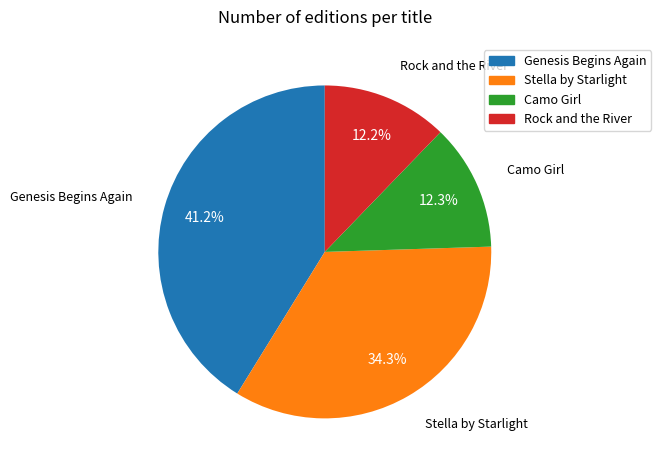

To the nearest percent, what portion does Camo Girl represent?

12%